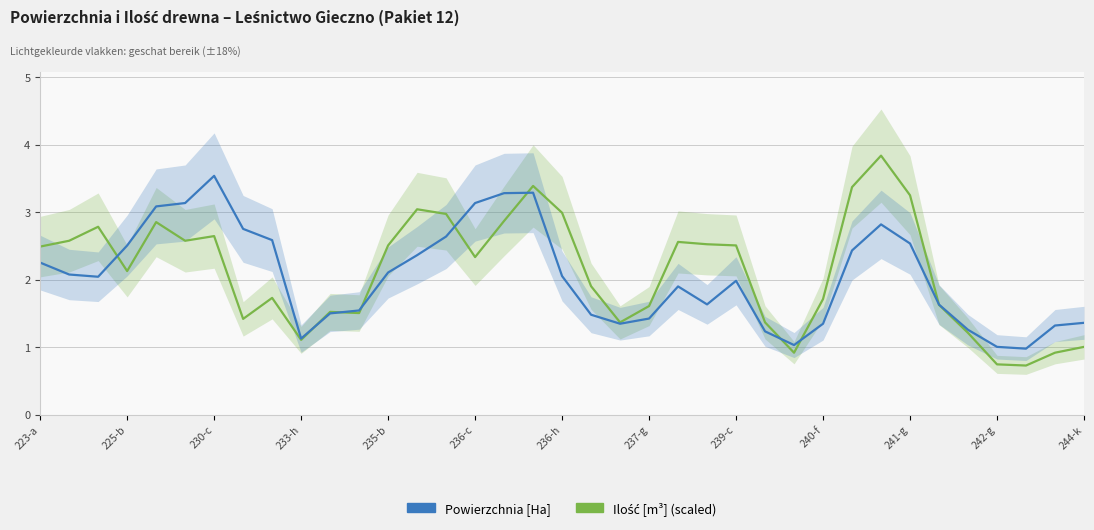

Is the value of Ilość [m³] (scaled) at 31 greater than the value of Powierzchnia [Ha] at 15?

No